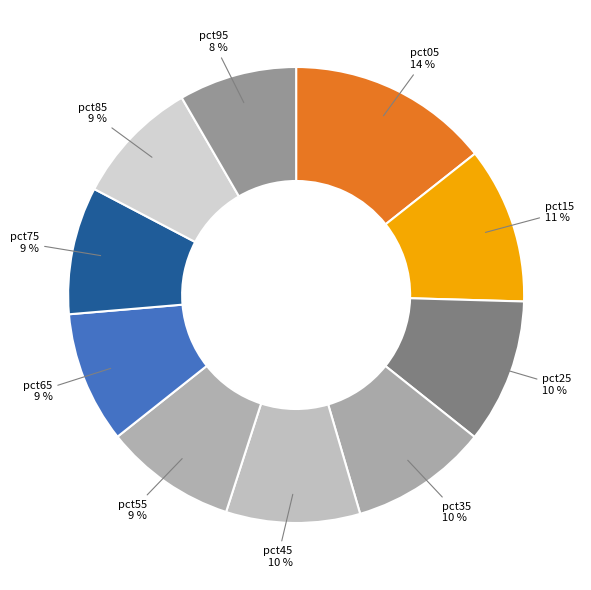

Between pct05 14 % and pct35 10 %, which is larger?

pct05 14 %